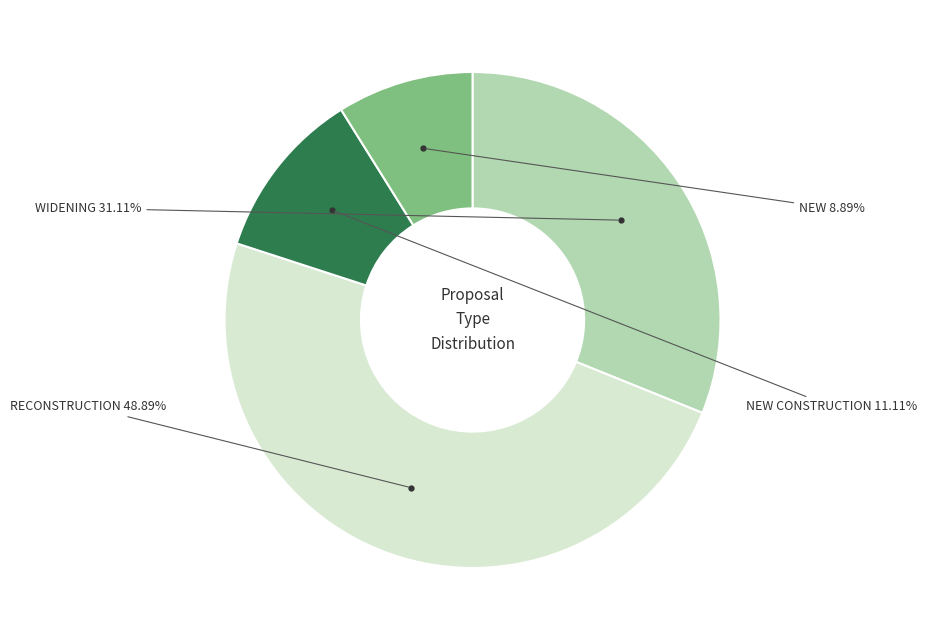

Is there any slice that represents more than half of the pie?

No